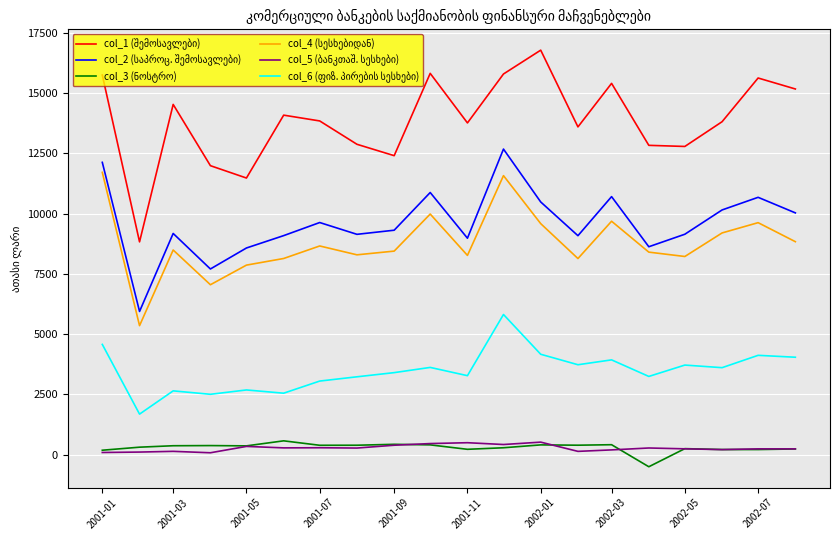

What is the greatest value displayed?

16782.3